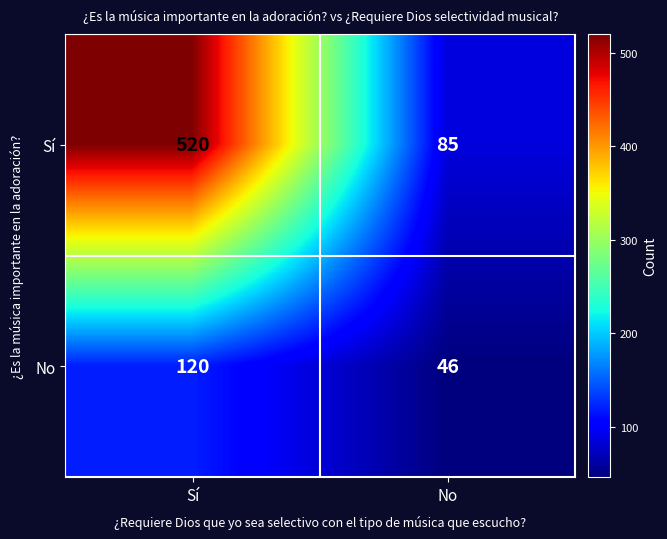

List the series in order of their overall mean, highest first.

Sí, No